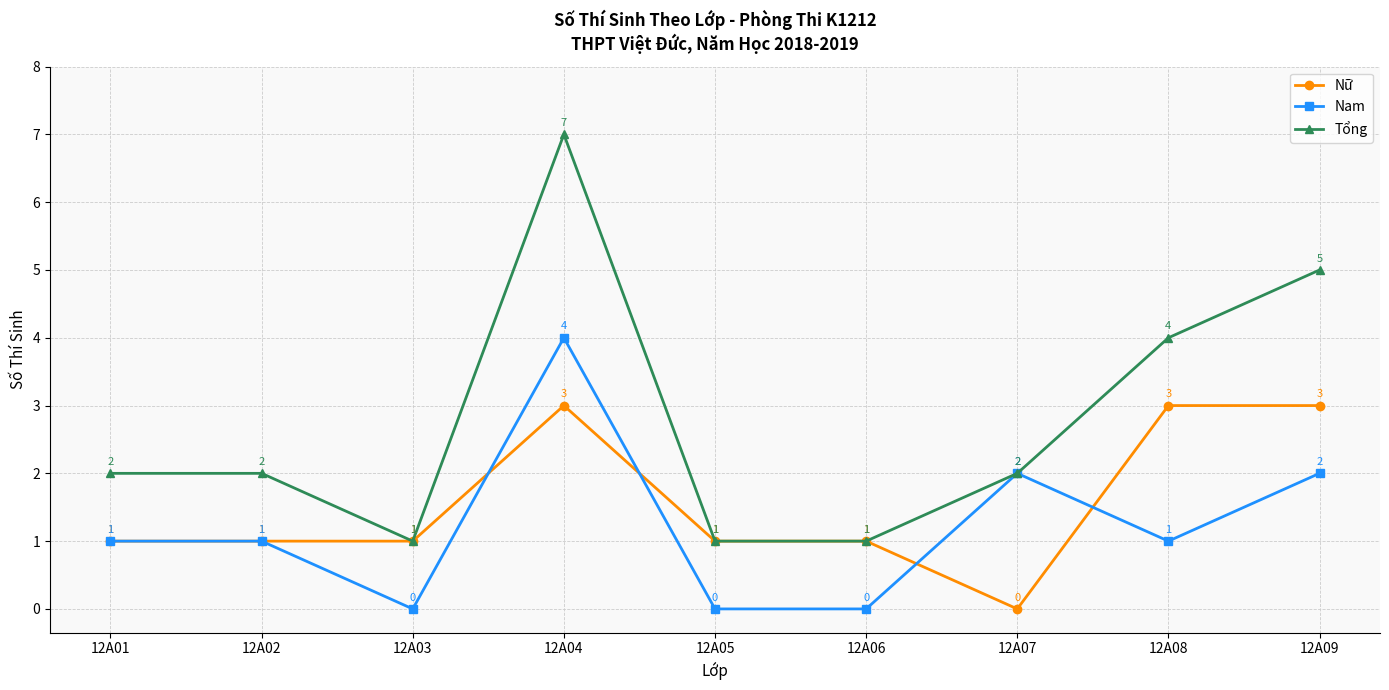

What is the spread (max minus min) of values at 12A08?

3